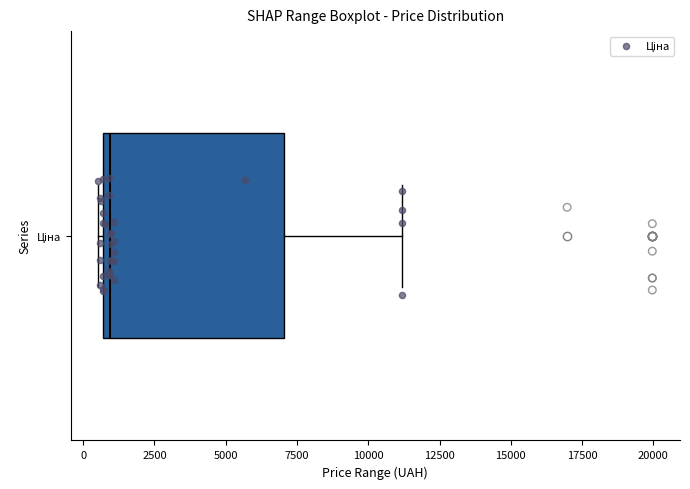

Transcribe this box plot: give where the median line is, the range the box spans, and where the two whiskers end, as read against the x-axis. The values are not printed on the chart, so give them approximately, as read against the axis.

median 1000, box 500 to 7000, whiskers 500 (just left of the box's left edge) to 11000